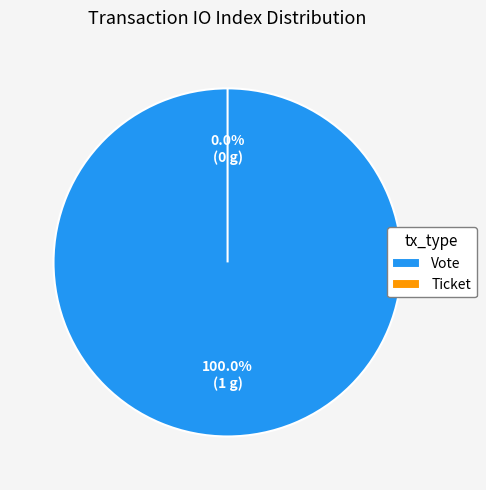

What is the total percentage of Vote and Ticket?

100.0%